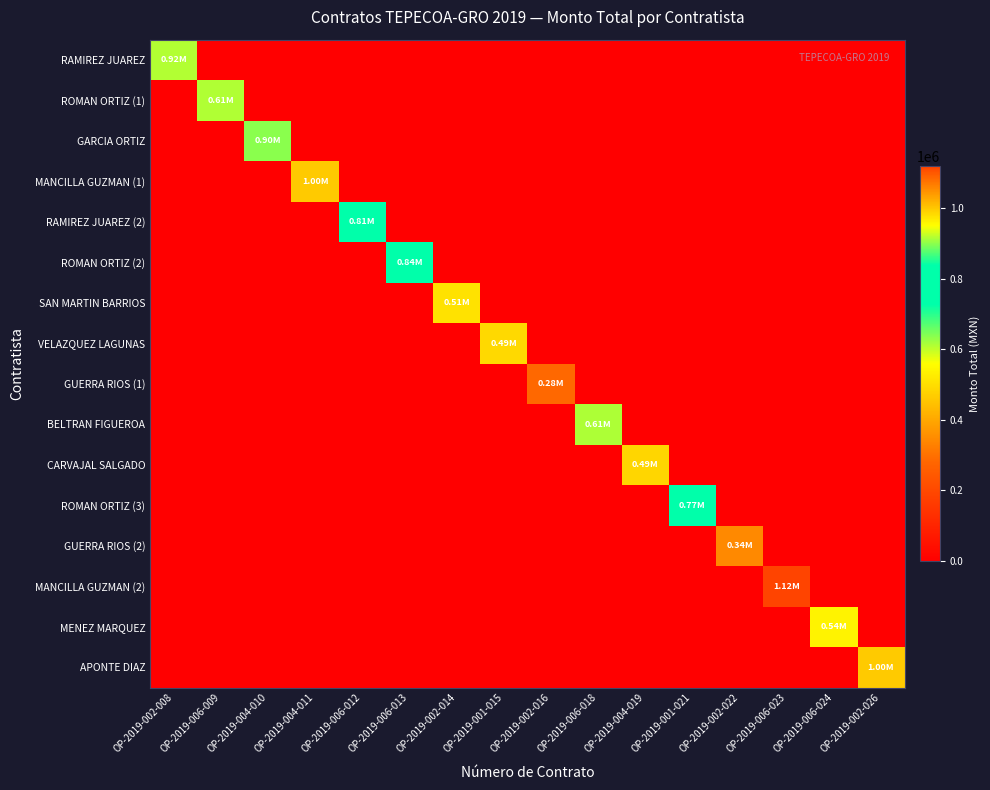

At which category is the sum across all series the highest?

OP-2019-006-023